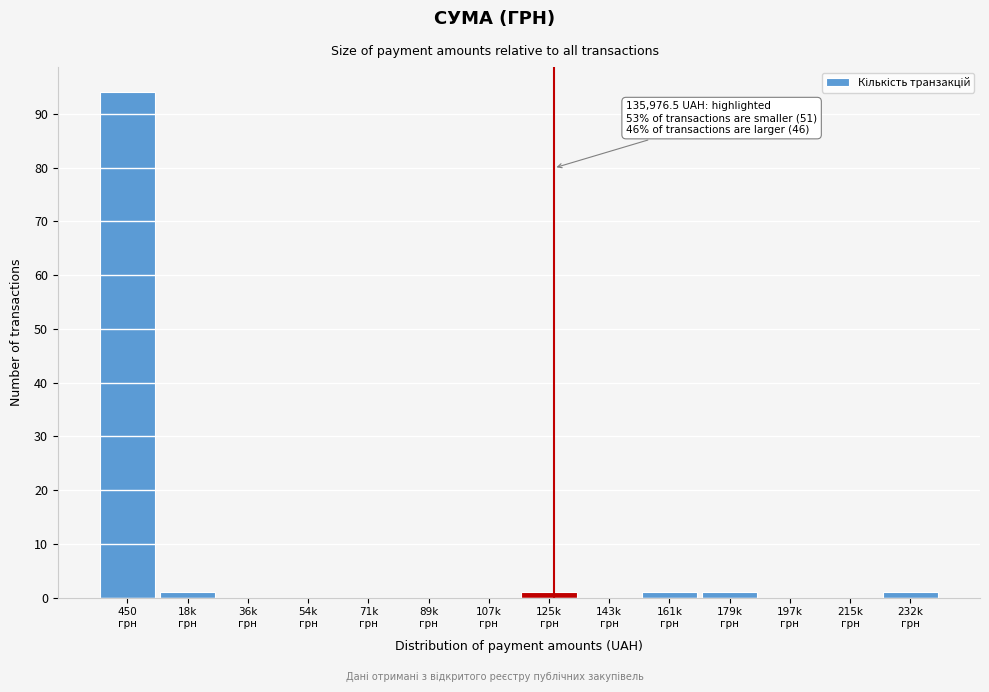

What is the sum of all values?

99